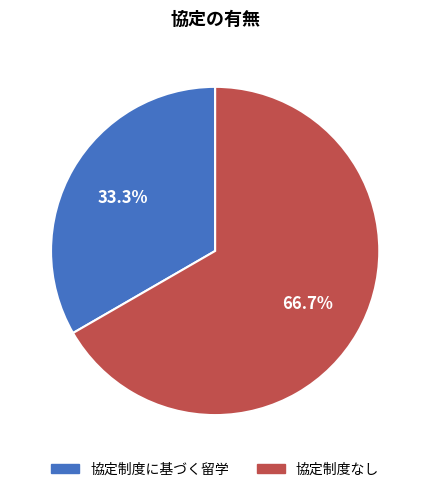

Does 協定制度に基づく留学 account for over 50% of the chart?

No